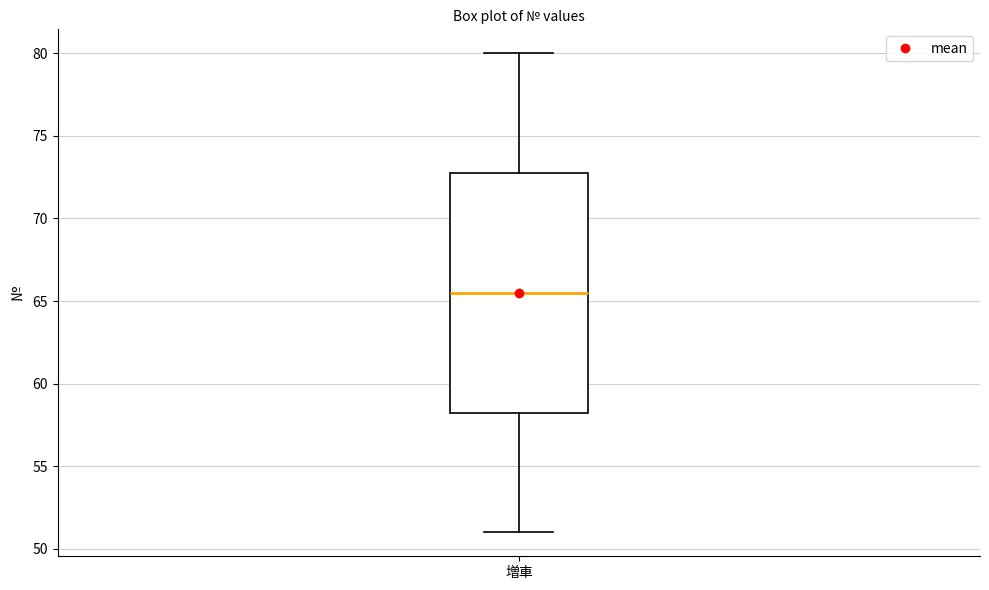

Read this box plot against the y-axis: the position of the median line, the range covered by the box, and the ends of both whiskers. The values are not printed on the chart, so give them approximately, as read against the axis.

median 65.5, box 58.5 to 73.0, whiskers 51.0 to 80.0